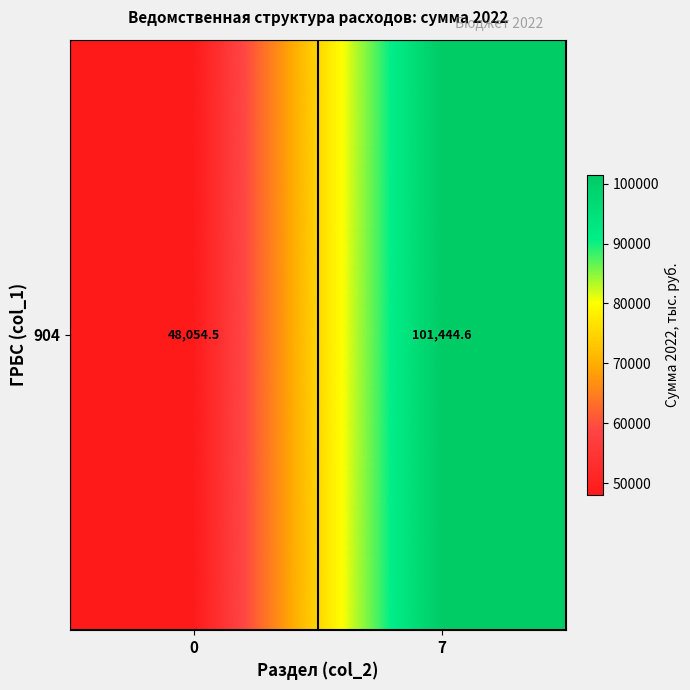

What is the difference between the values at 7 and 0?

53390.1